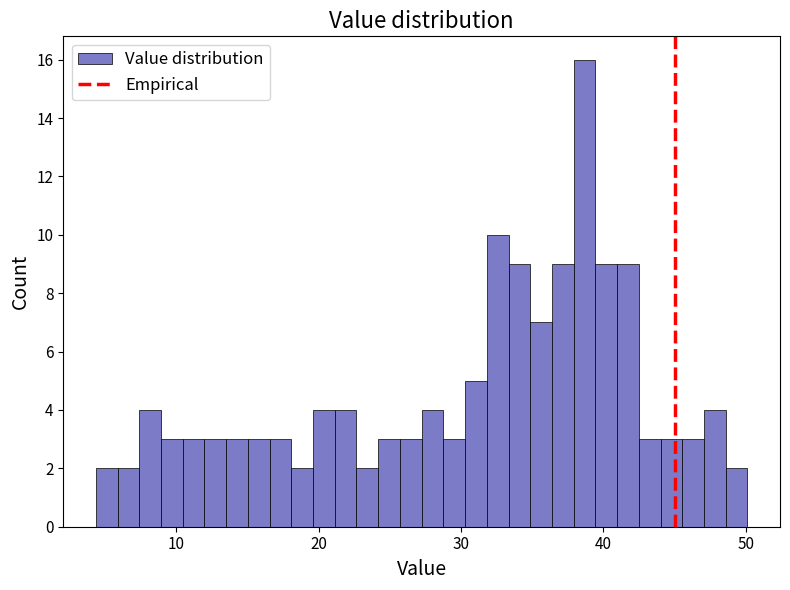

Around what value on the x-axis is the tallest bar? Give the approximate position of its centre, as read against the axis.

39